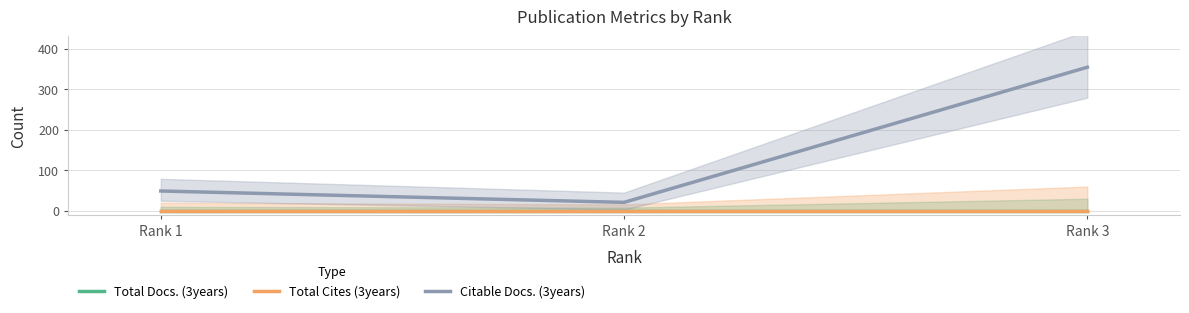

How many series are shown in this chart?

3